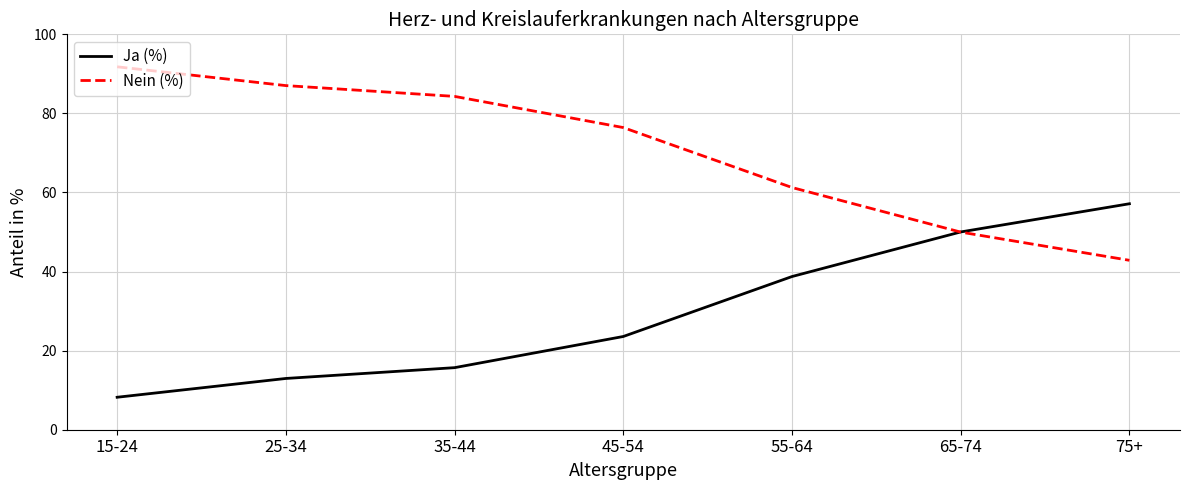

Reading left to right, extract all data points from this chart.

Ja (%): 15-24=8.2	25-34=13.0	35-44=15.7	45-54=23.6	55-64=38.7	65-74=50.0	75+=57.2
Nein (%): 15-24=91.8	25-34=87.0	35-44=84.3	45-54=76.4	55-64=61.3	65-74=50.0	75+=42.8